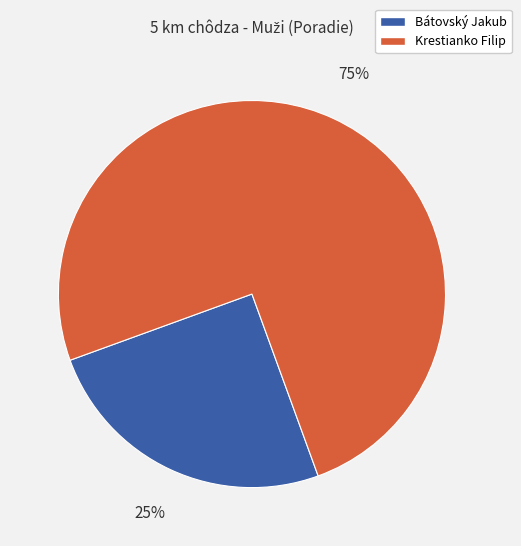

Is there any slice that represents more than half of the pie?

Yes